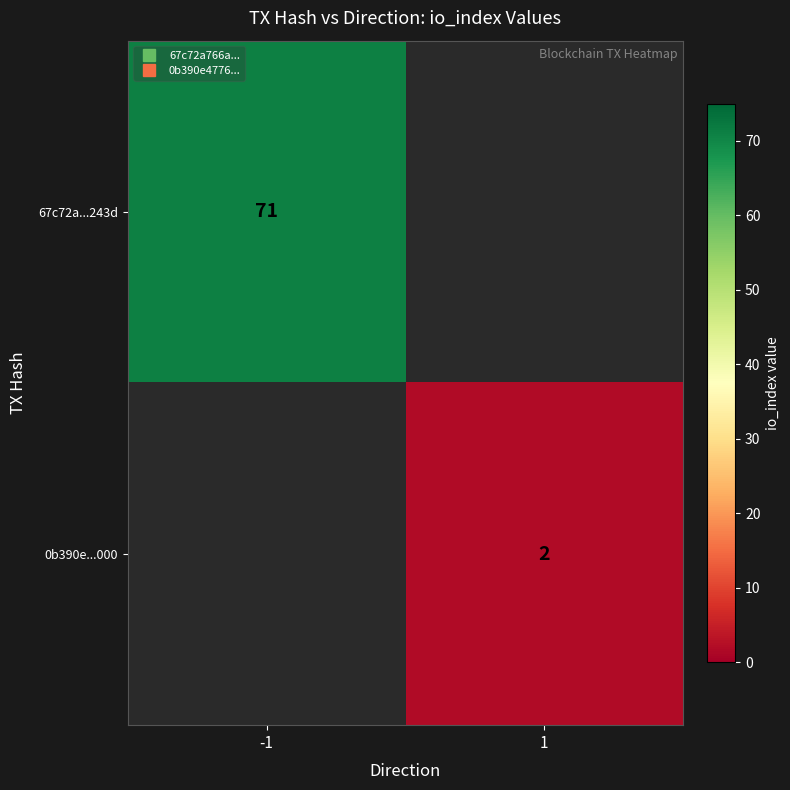

What is the difference between the highest and lowest values at 1?

2